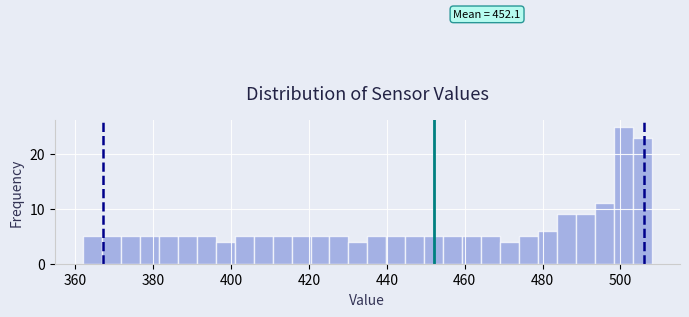

Around what value on the x-axis is the tallest bar? Give the approximate position of its centre, as read against the axis.

500